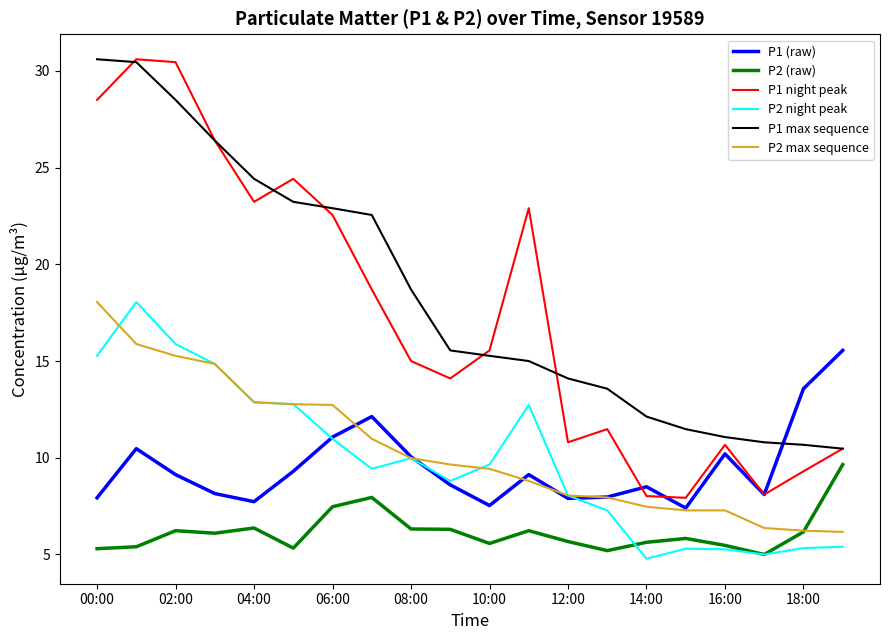

How many lines are shown in the chart?

6